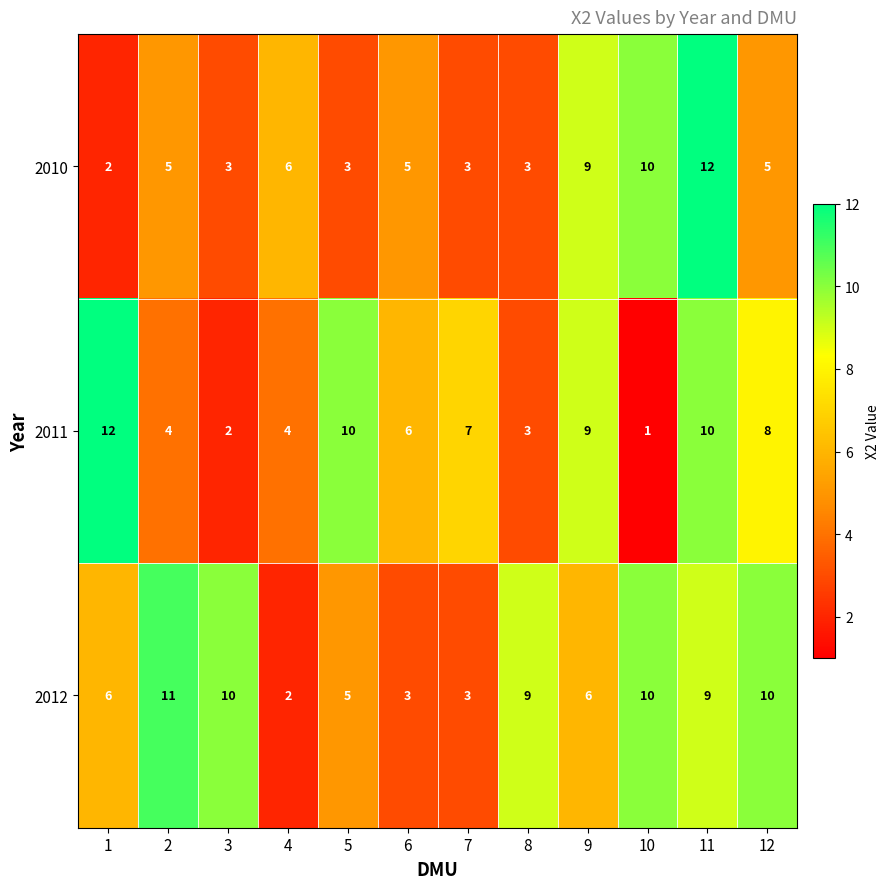

Read the 2012 value at 7.

3